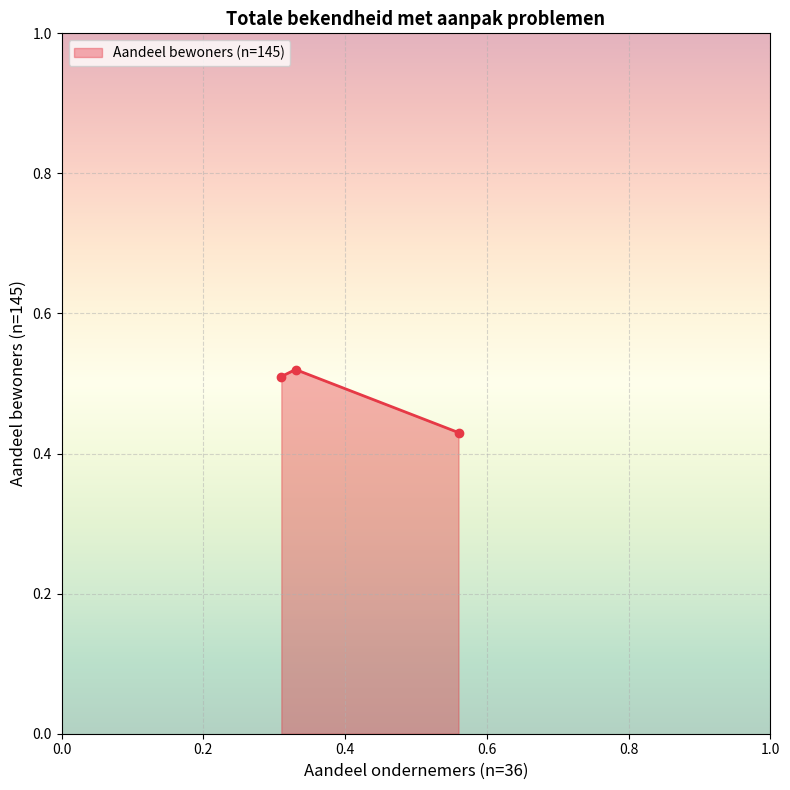

What is the sum of all values?

1.5